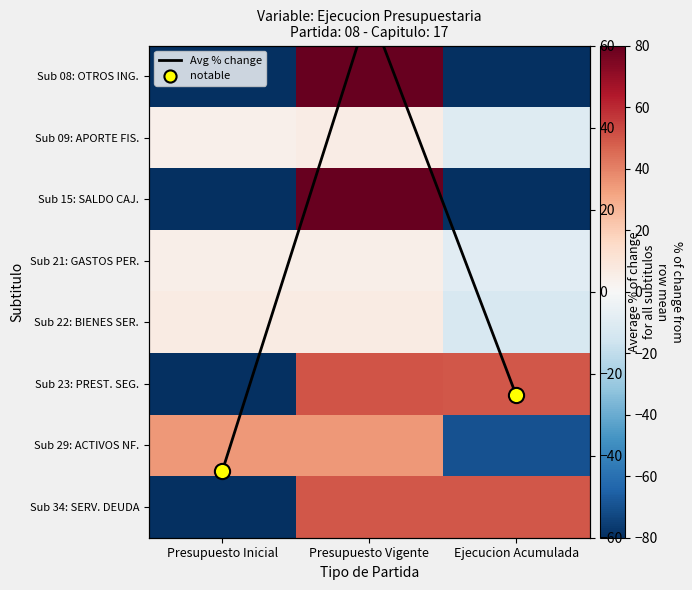

At which category does the chart reach its minimum across all series?

Presupuesto Inicial